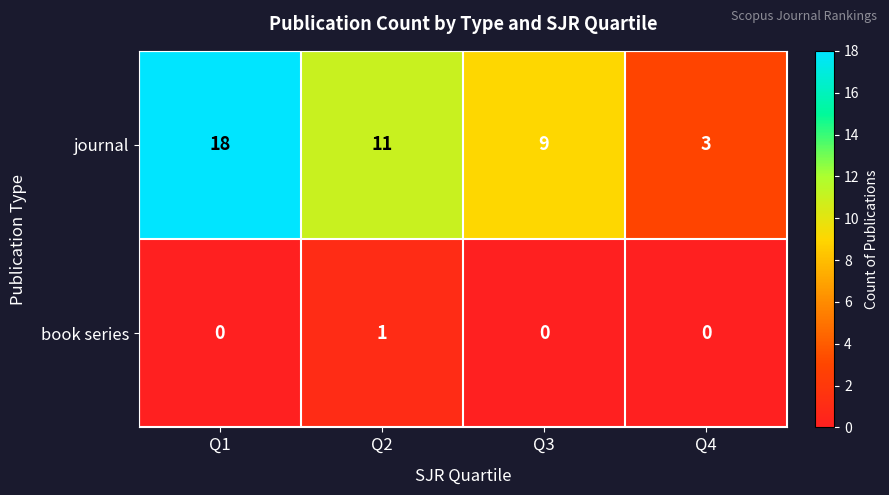

What is the maximum value shown in the chart?

18